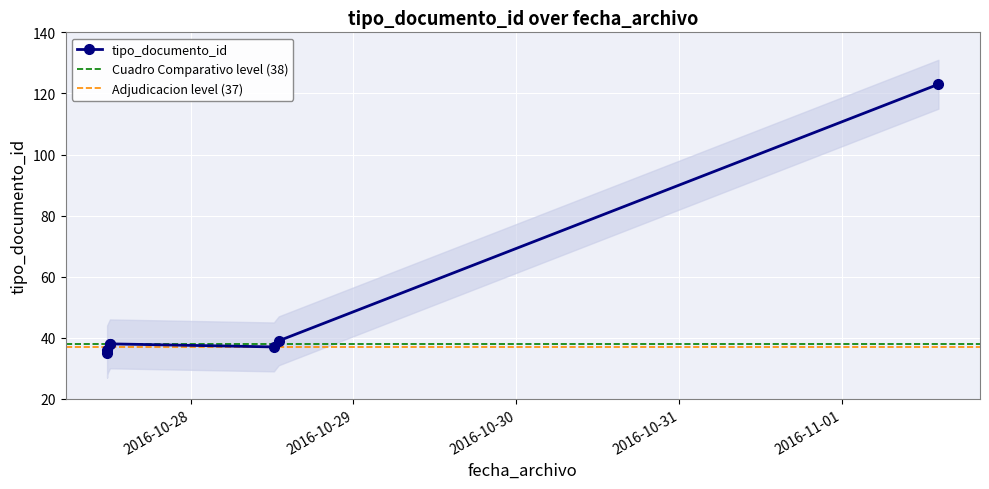

How many interior local valleys (lower than both neighbors) does the data have?

1